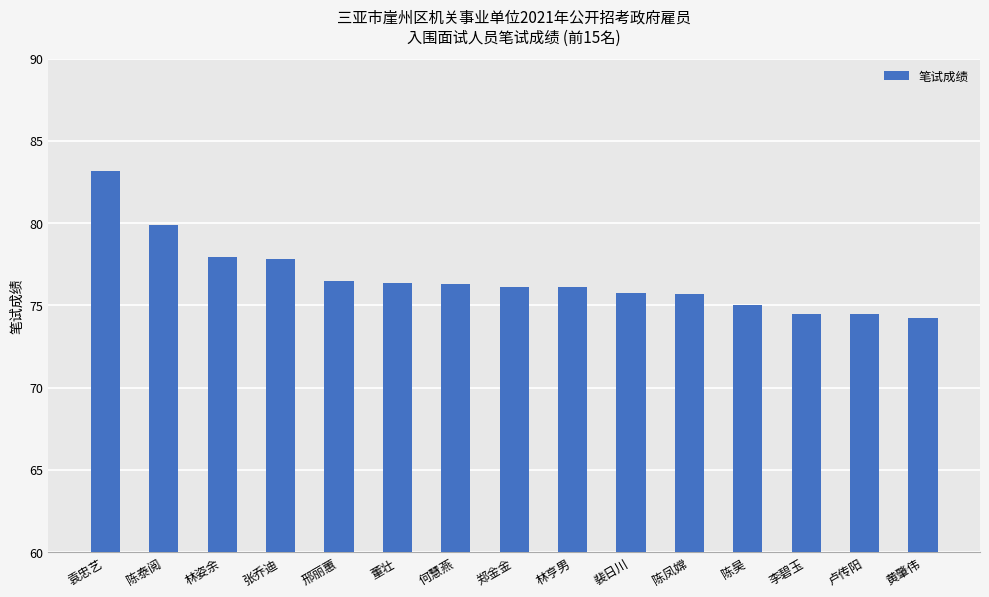

Which label corresponds to the largest value in the chart?

袁忠艺